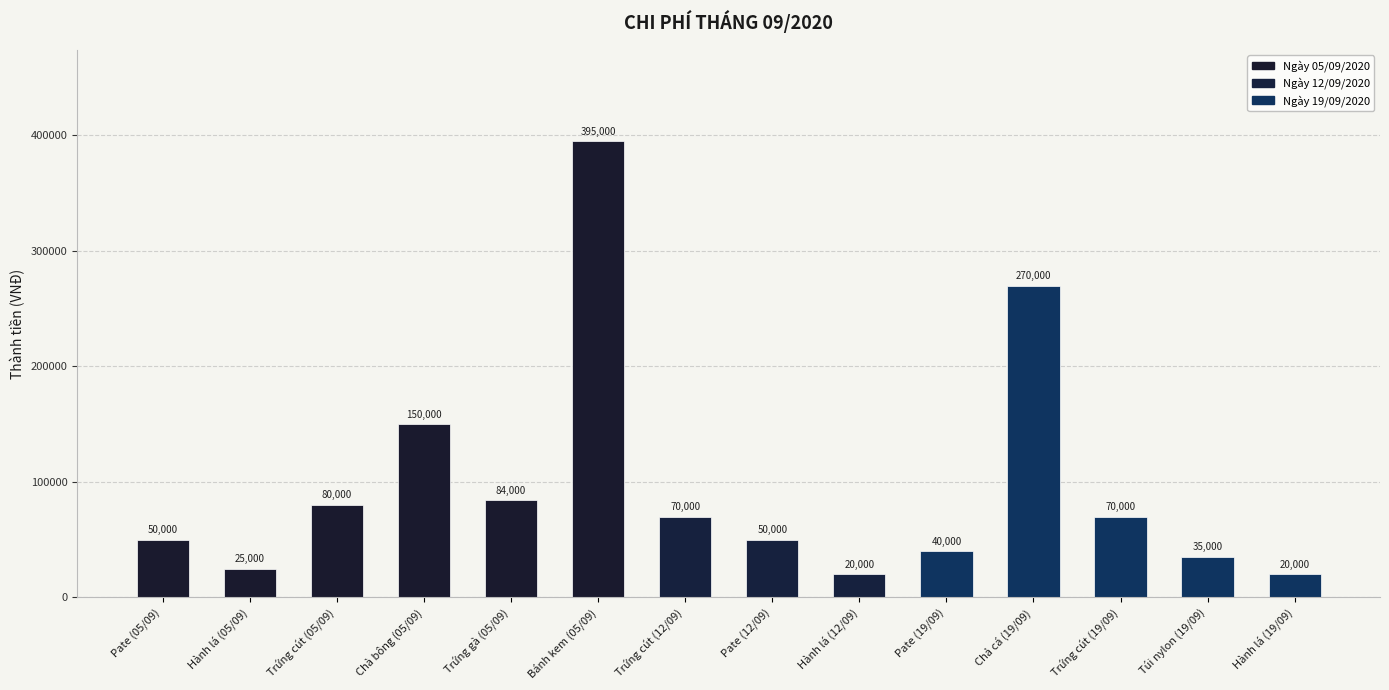

The value at Trứng cút (05/09) is 53218. True or false?

False